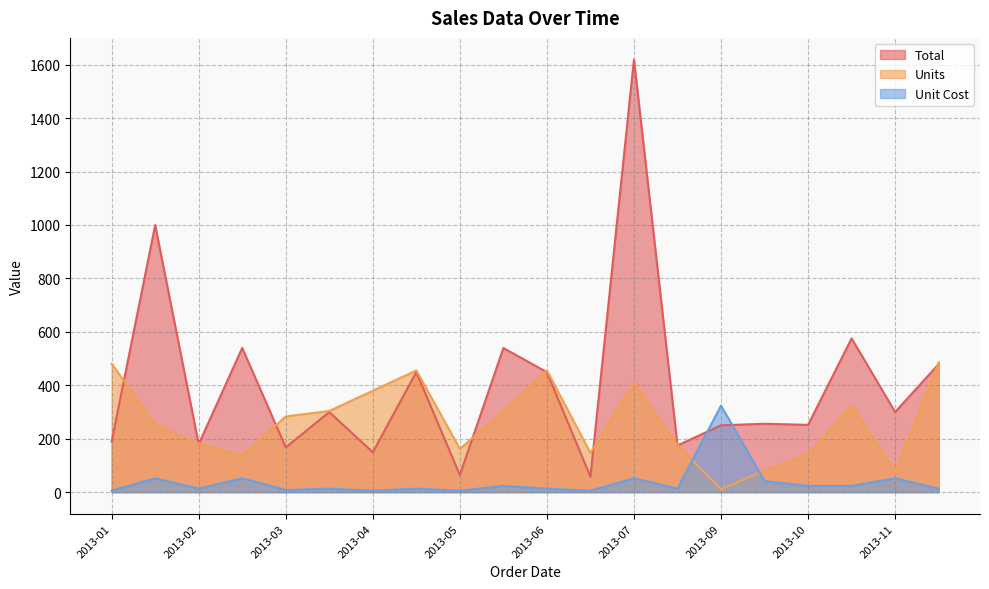

True or false: Total and Unit Cost intersect in this chart.

True